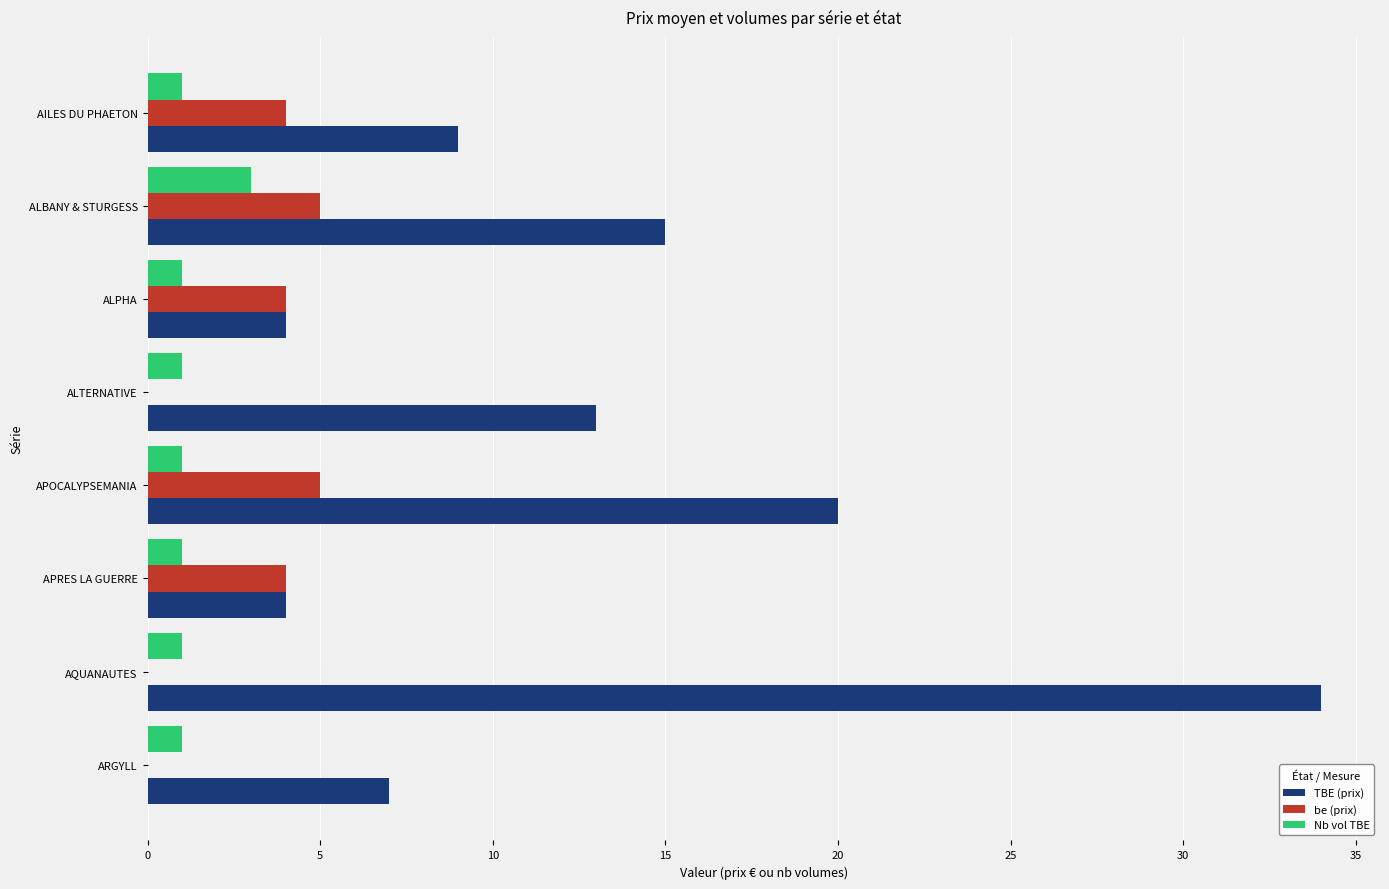

What are all the series names shown in the legend?

TBE (prix), be (prix), Nb vol TBE